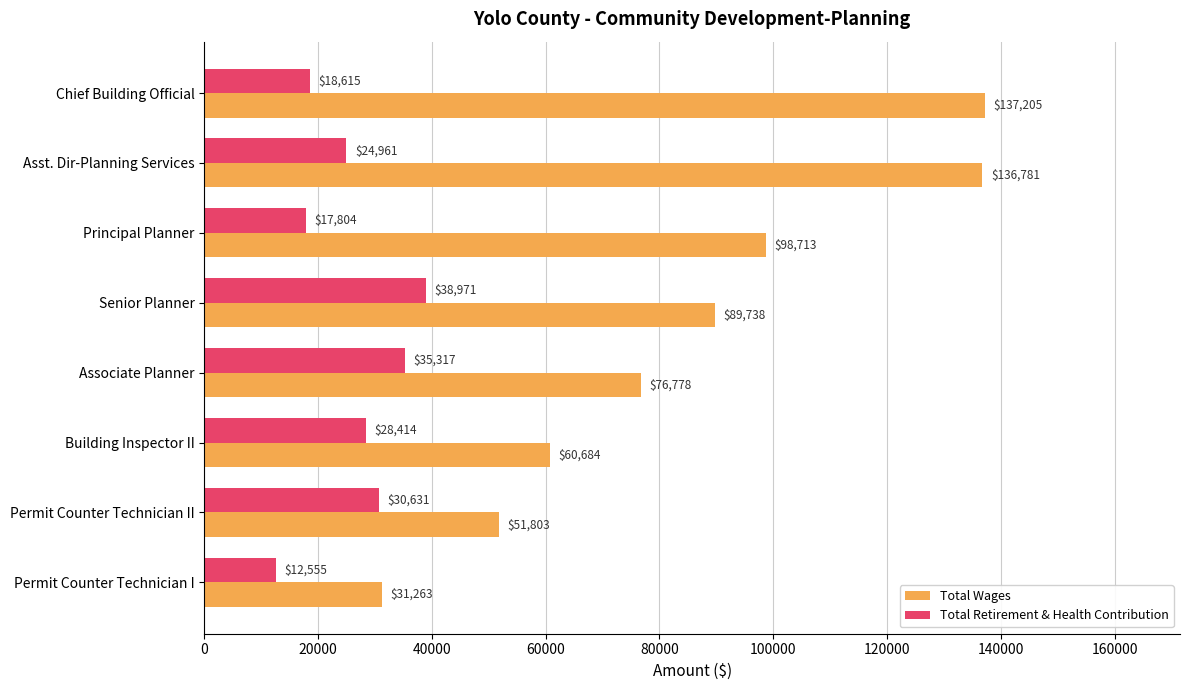

At which label does Total Retirement & Health Contribution reach its peak?

Senior Planner